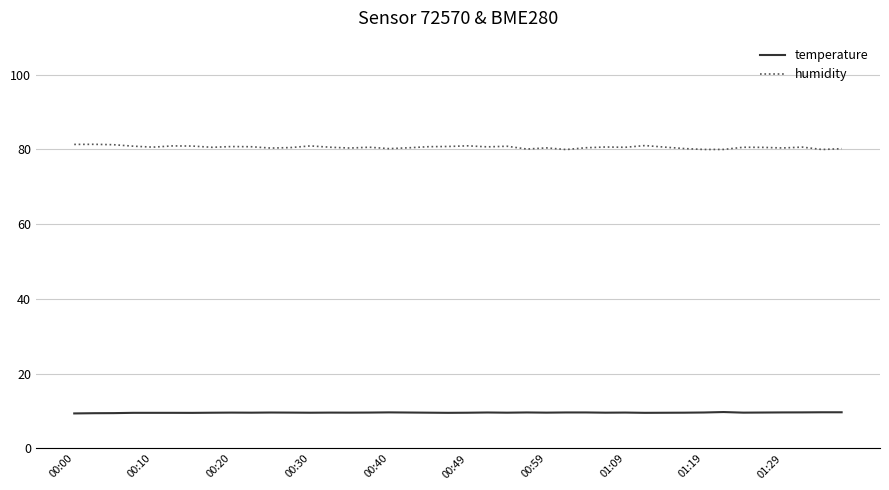

True or false: temperature has more than 0 points higher than both neighbors.

True